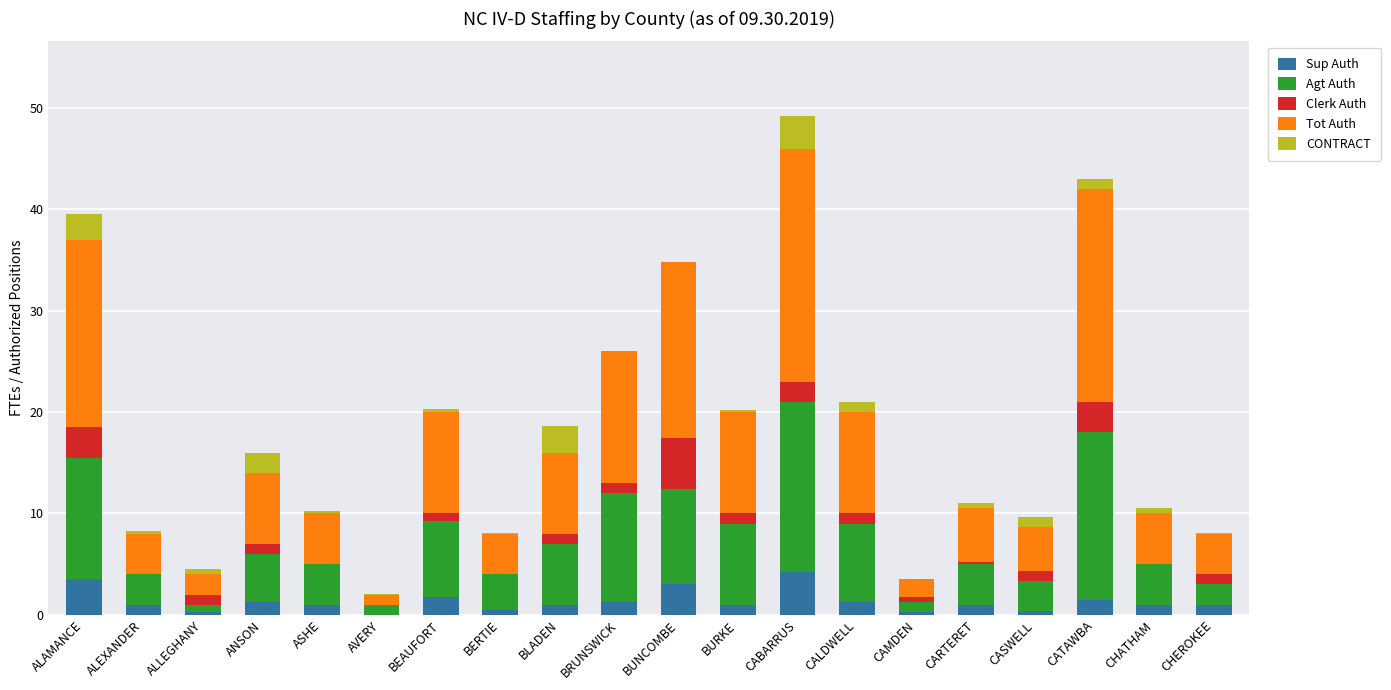

At which category is the sum across all series the highest?

CABARRUS